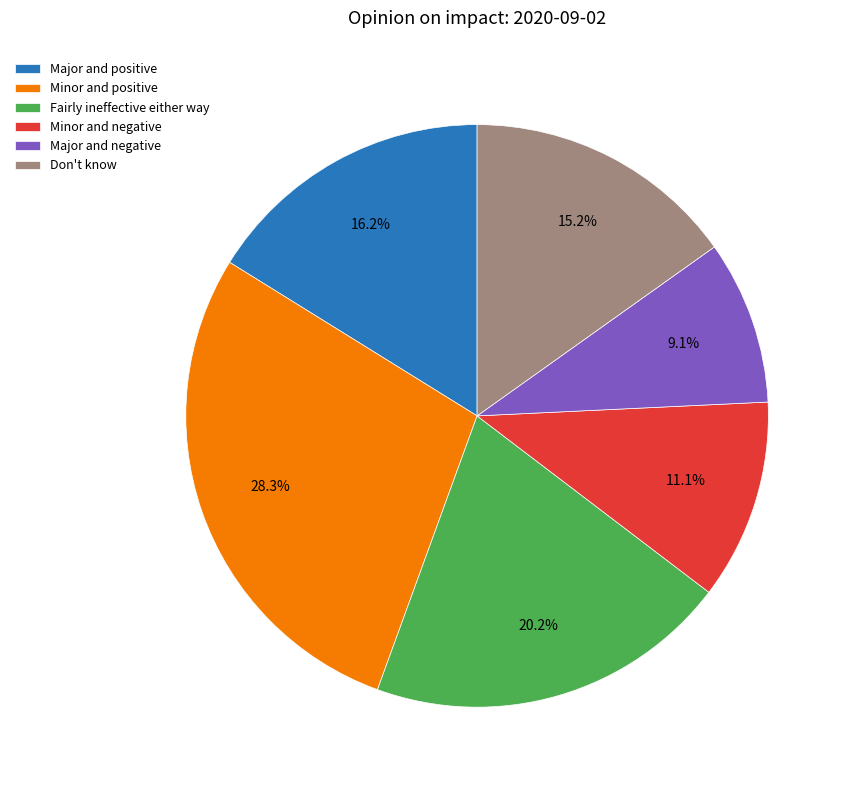

To the nearest percent, what is the difference between the Minor and negative and Fairly ineffective either way slice percentages?

9%